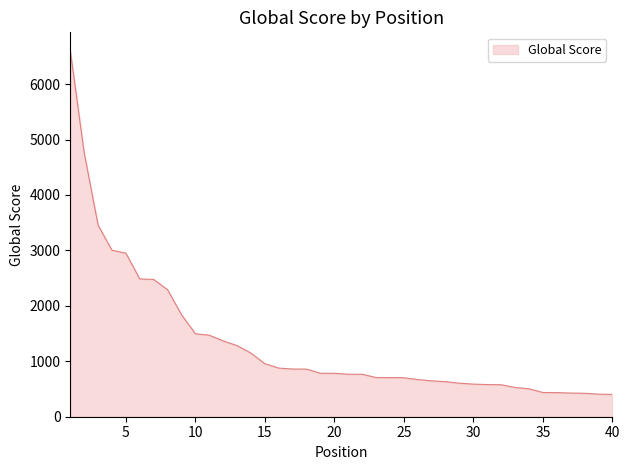

What is the greatest value displayed?

6603